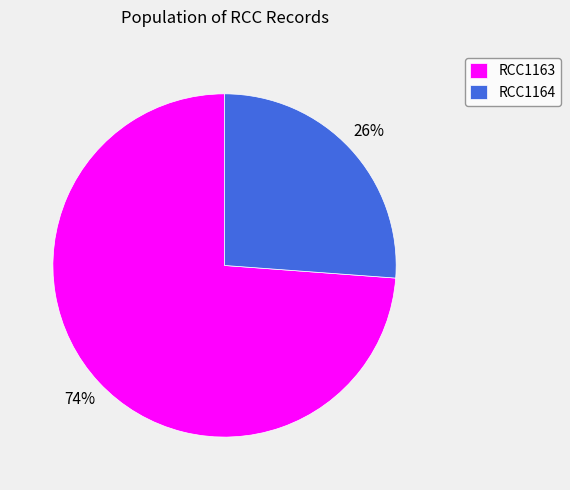

To the nearest percent, what portion does RCC1163 represent?

74%